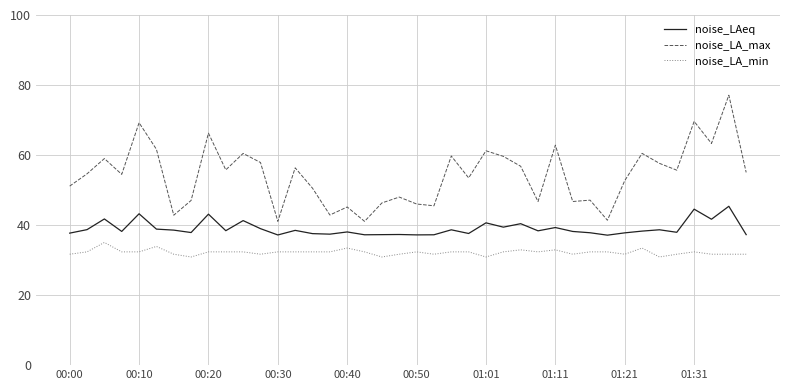

Is this an area chart (filled region under the line)?

No